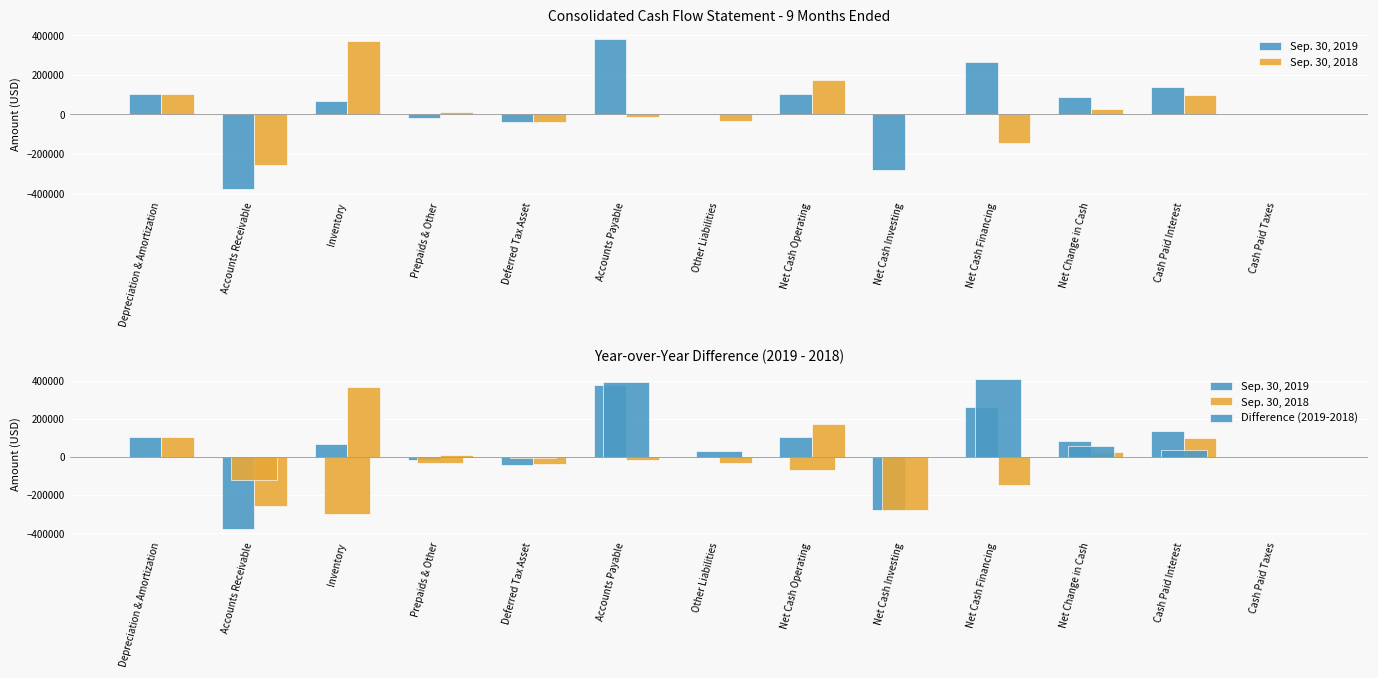

The Sep. 30, 2018 series shows 116696 at Net Cash Operating. True or false?

False